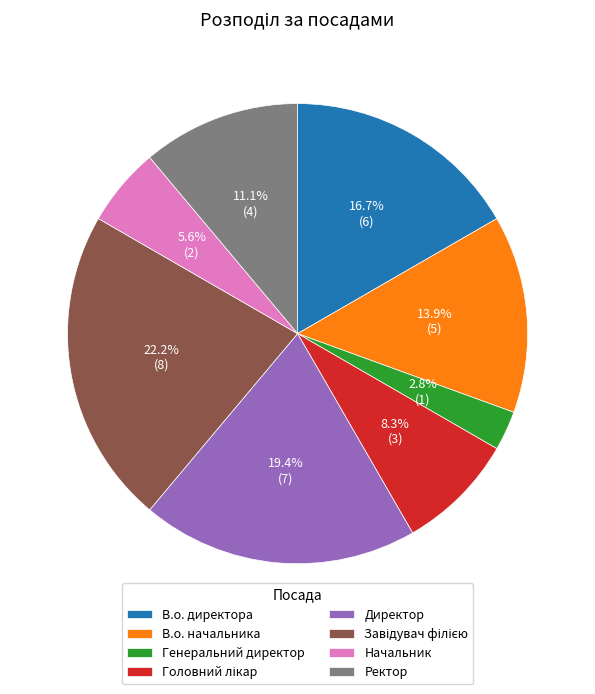

To the nearest percent, what portion does Директор represent?

19%